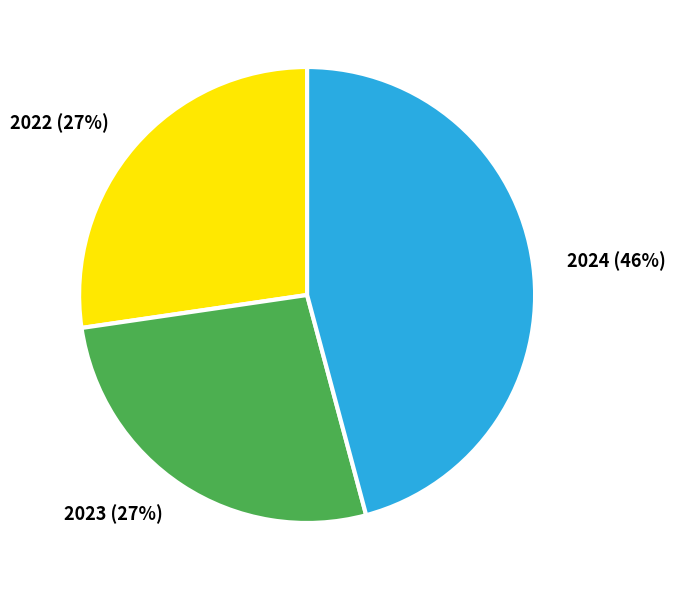

To the nearest percent, what is the difference between the largest and smallest slice percentages?

19%